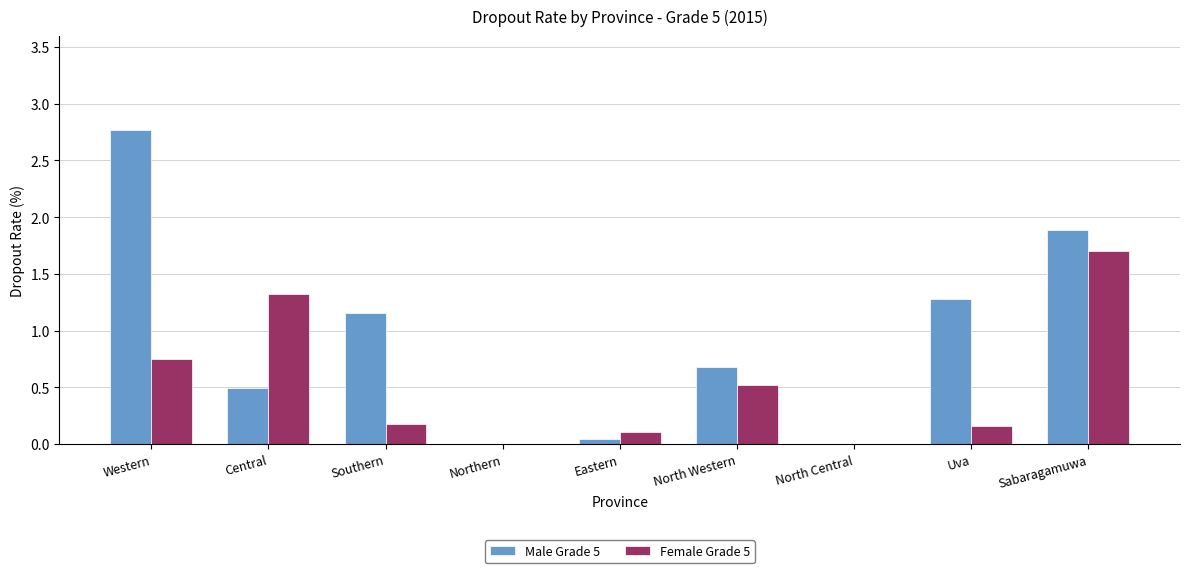

At which category does the chart reach its peak across all series?

Western